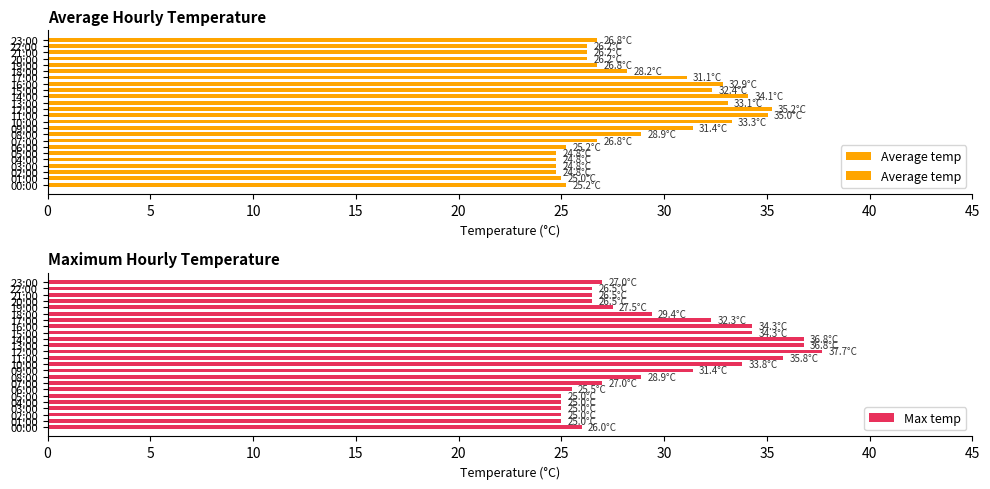

How many groups of bars are there?

24